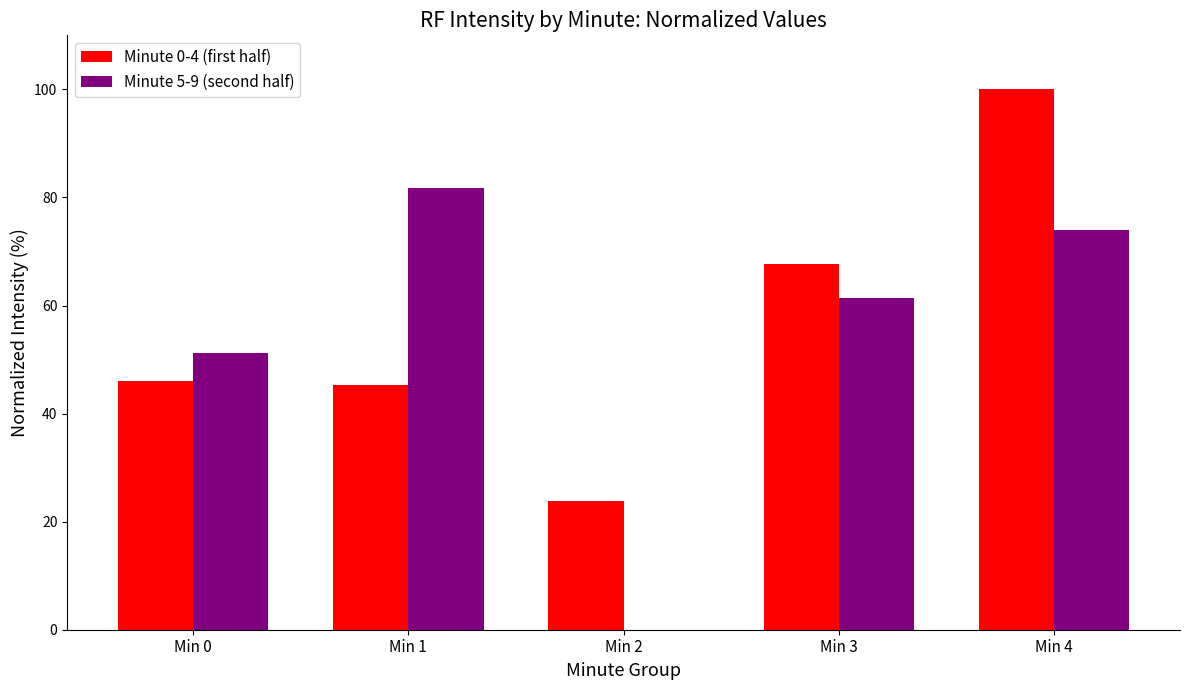

What is the sum of all Minute 0-4 (first half) values?

282.8